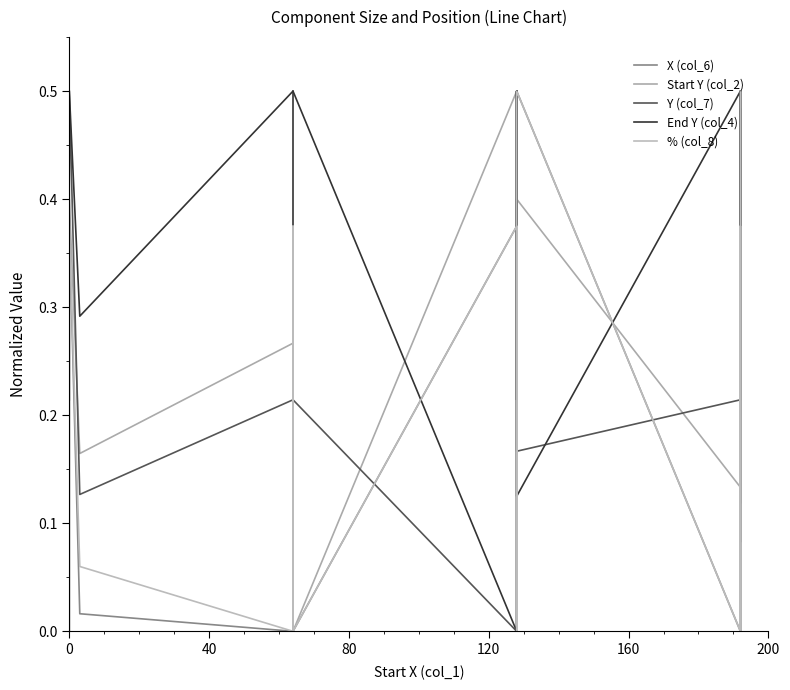

Which series has the largest total across all categories?

End Y (col_4)